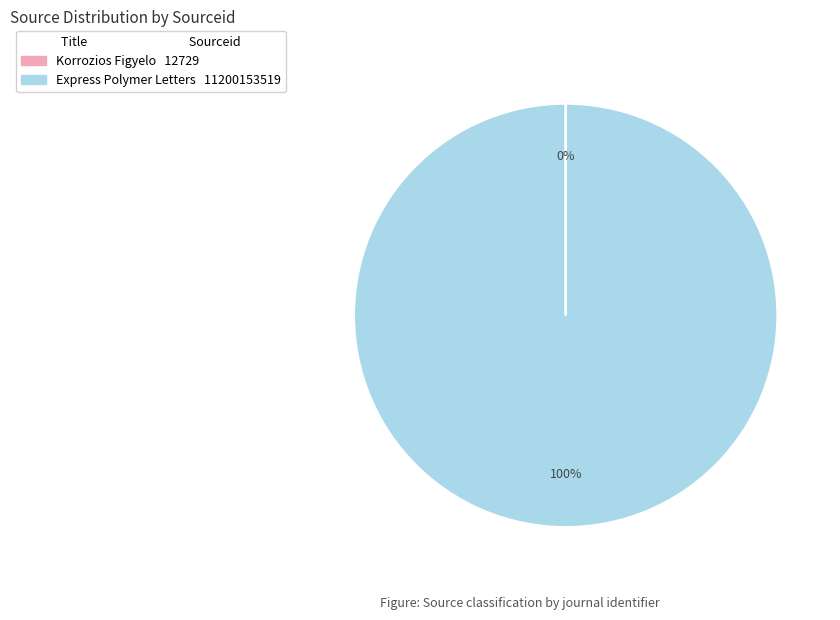

Is there a majority slice in this chart?

Yes